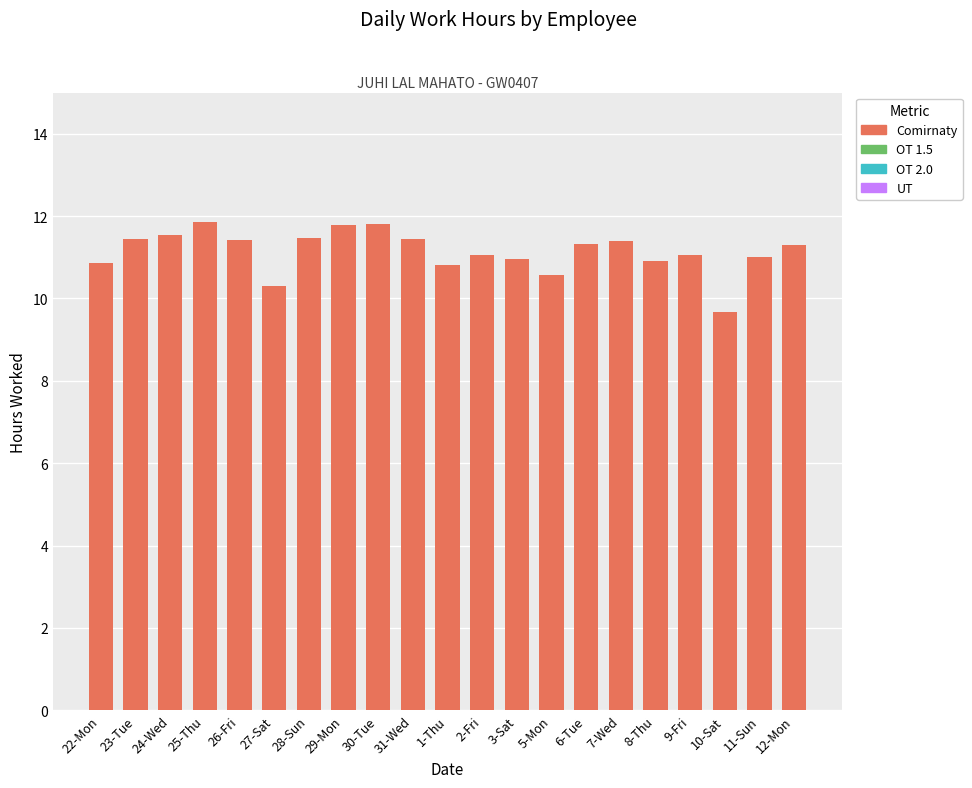

Between 27-Sat and 30-Tue, which is larger?

30-Tue